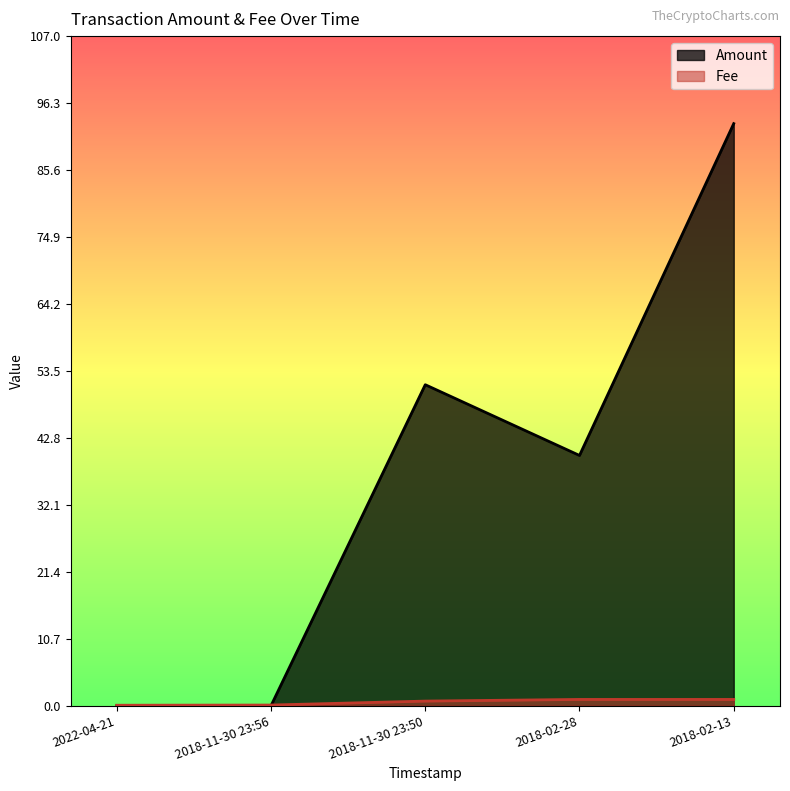

True or false: Amount and Fee cross at least once.

True